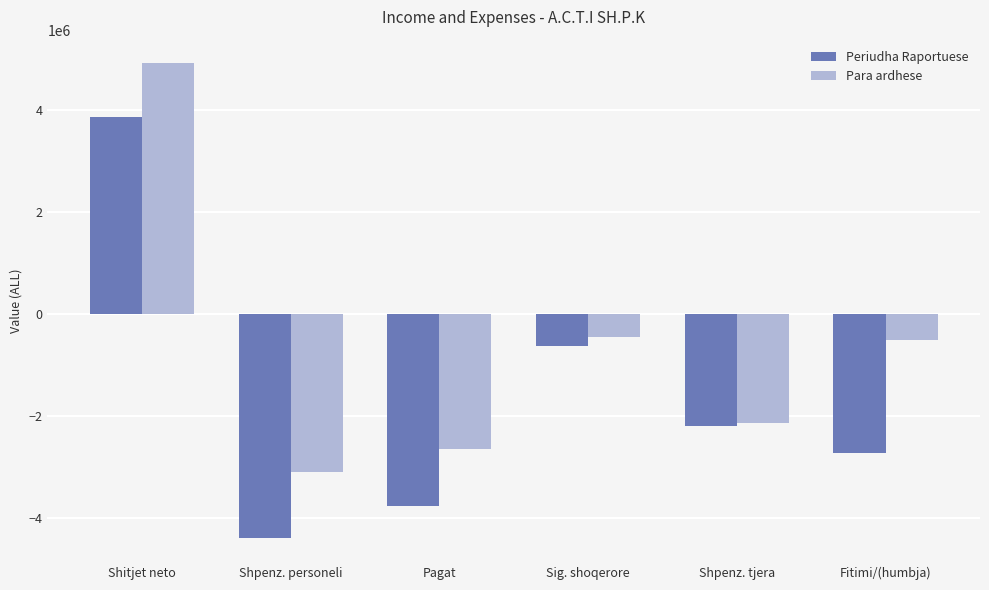

At which label does Periudha Raportuese reach its peak?

Shitjet neto